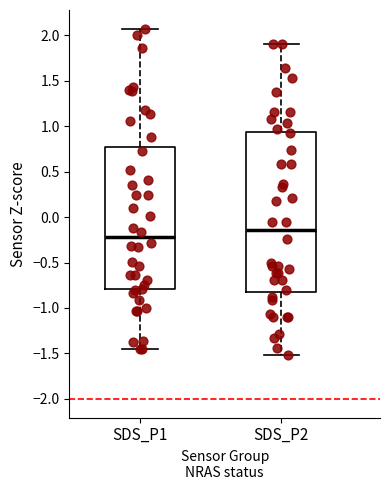

Where does the lower whisker of the box for SDS_P1 end on the y-axis? The values are not printed on the chart, so give them approximately, as read against the axis.

-1.45